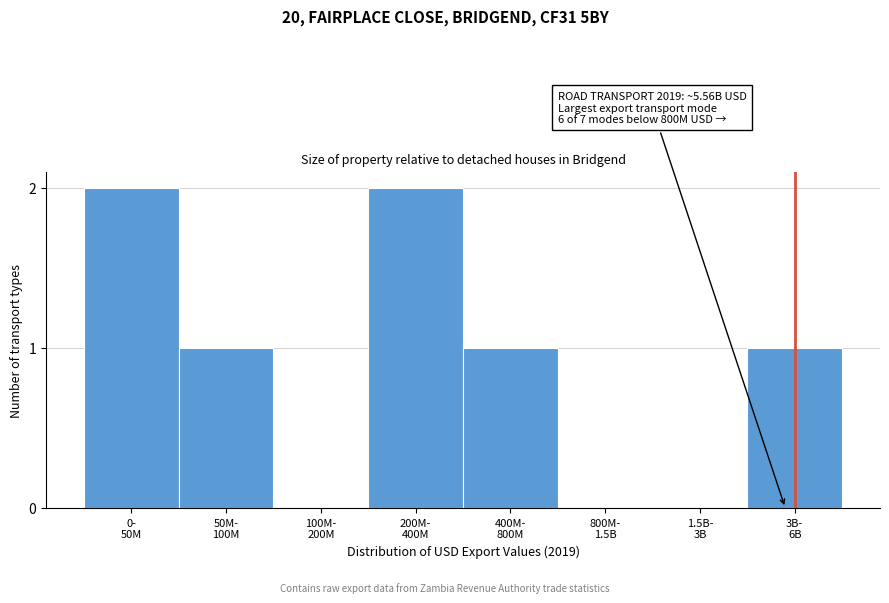

What is the sum of all values?

7